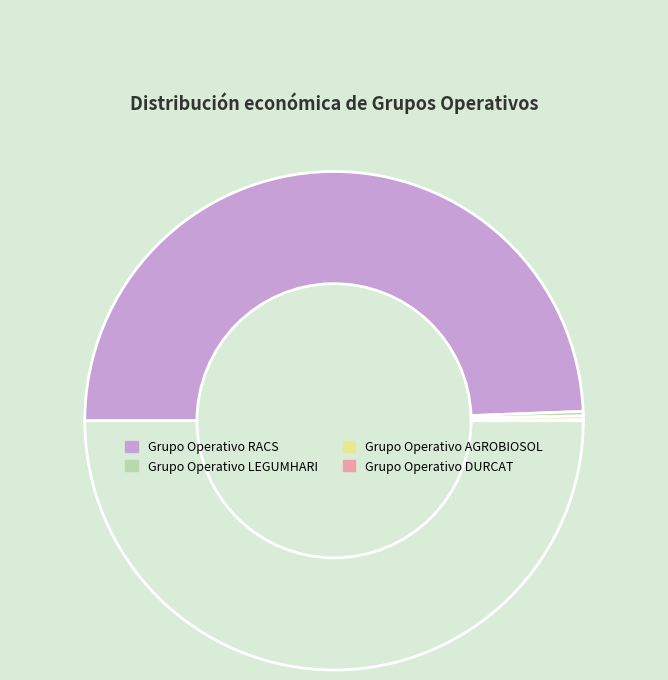

How many segments does this pie chart have?

4